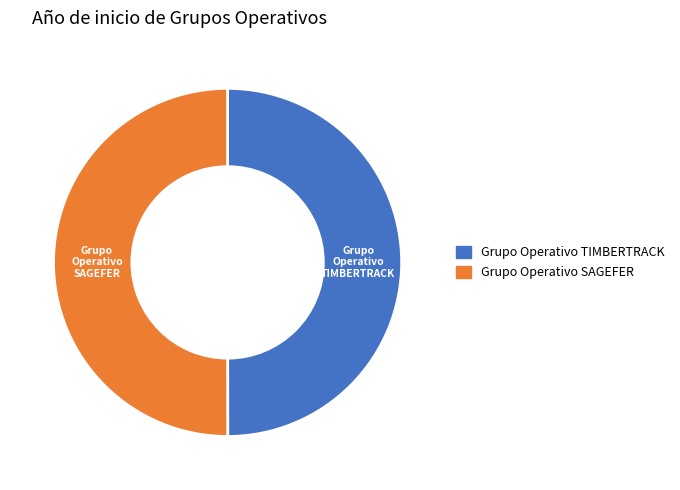

Approximately how many times larger is the value at Grupo Operativo TIMBERTRACK compared to Grupo Operativo SAGEFER?

1.0